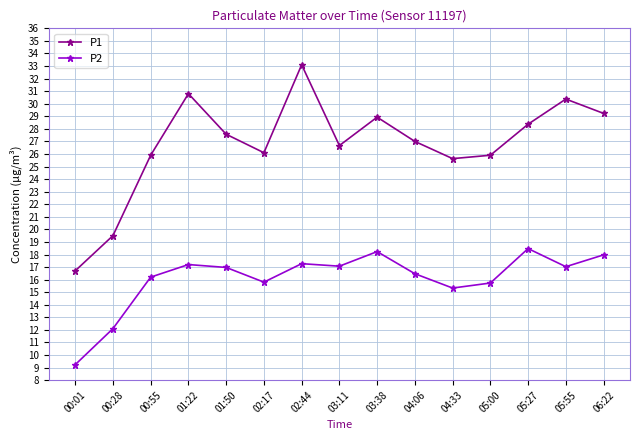

The P1 series shows 10.9 at 00:28. True or false?

False